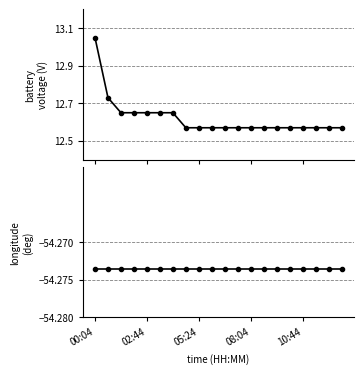

How many distinct data groups are displayed?

2